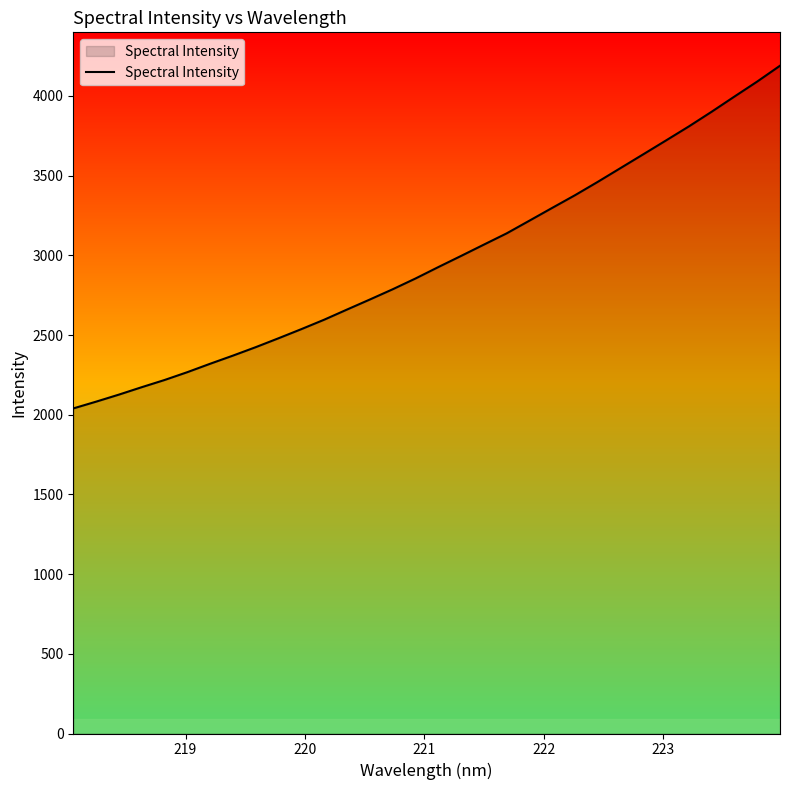

What is the smallest value displayed?

2039.6